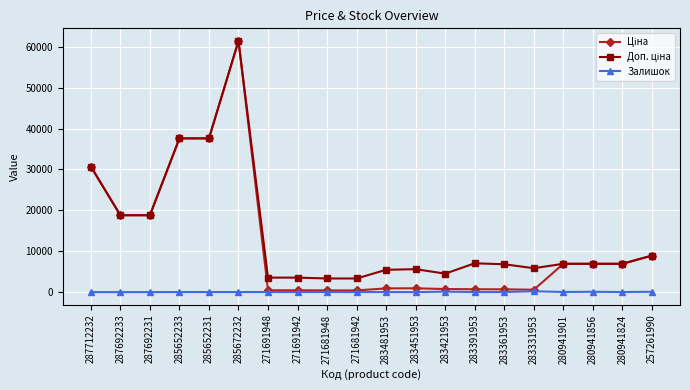

Is it true that Залишок equals 113.0 at 283421953?

True